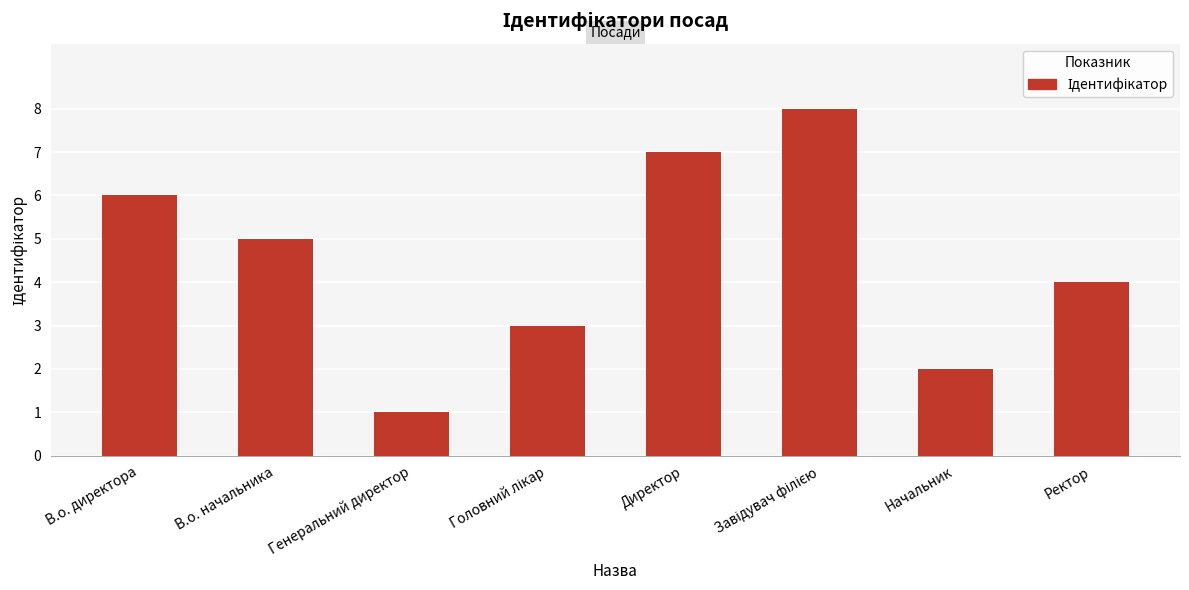

Reading left to right, extract all data points from this chart.

6	5	1	3	7	8	2	4